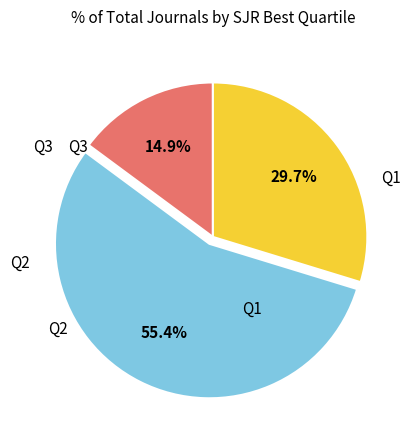

Is there any slice that represents more than half of the pie?

Yes